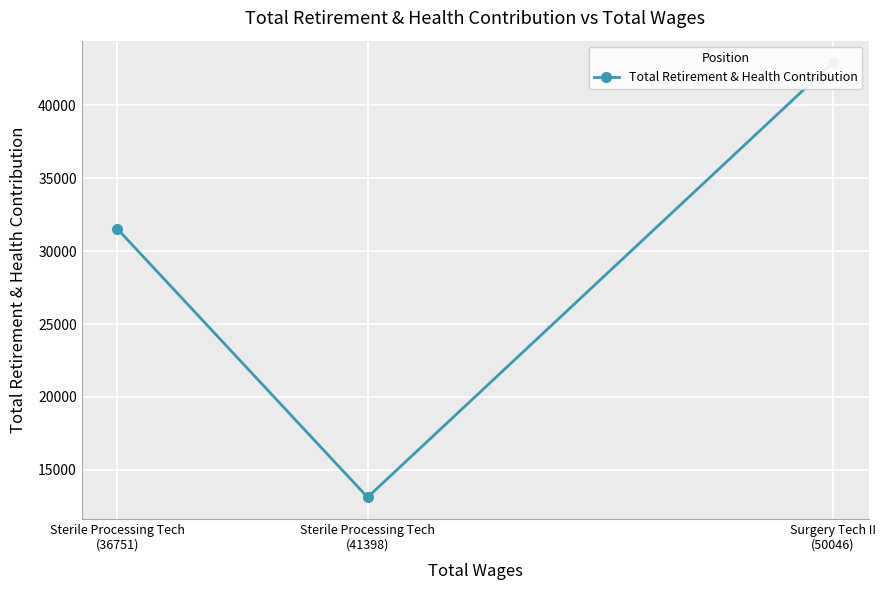

Reading right to left, list all the values displayed in this chart.

Sterile Processing Tech
(36751)=31522	Sterile Processing Tech
(41398)=13116	Surgery Tech II
(50046)=42952